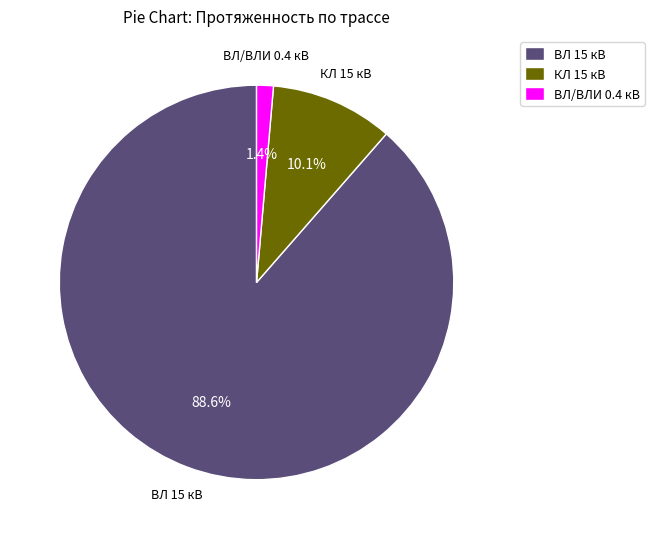

What is the smallest slice in the pie chart?

ВЛ/ВЛИ 0.4 кВ